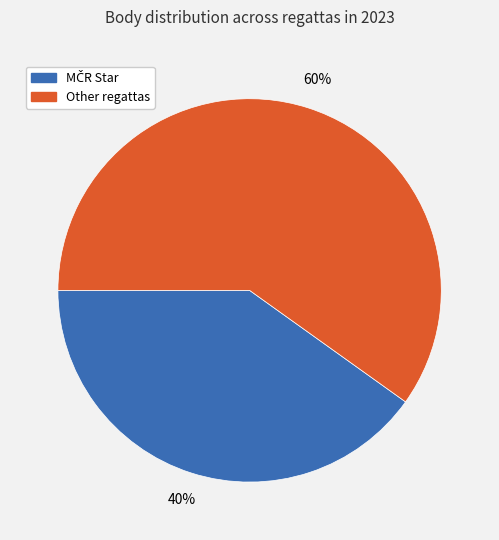

Is there any slice that represents more than half of the pie?

Yes